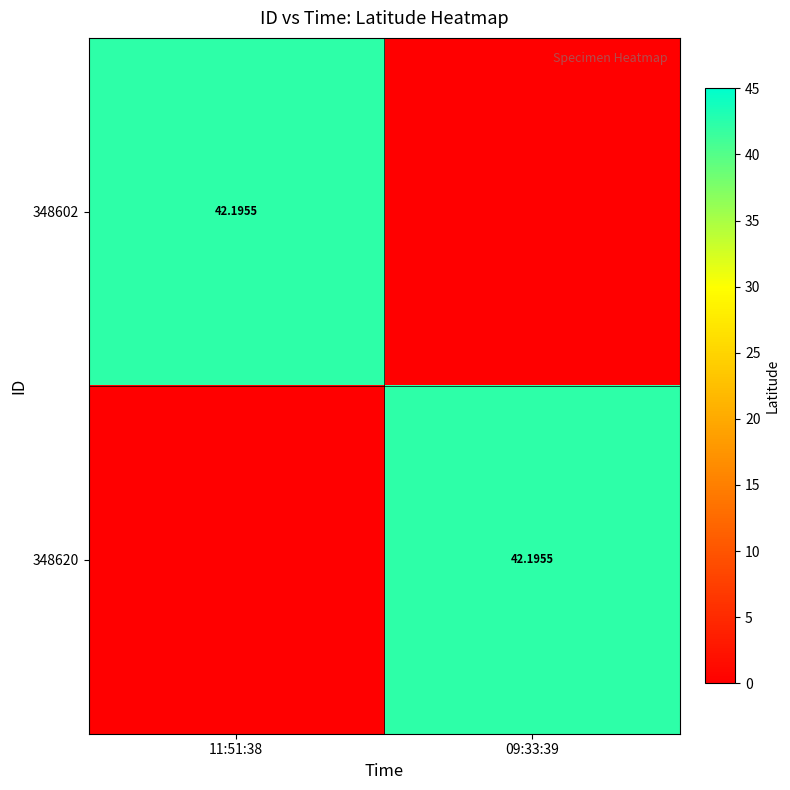

The value of 348620 at 11:51:38 is -14.5. True or false?

False